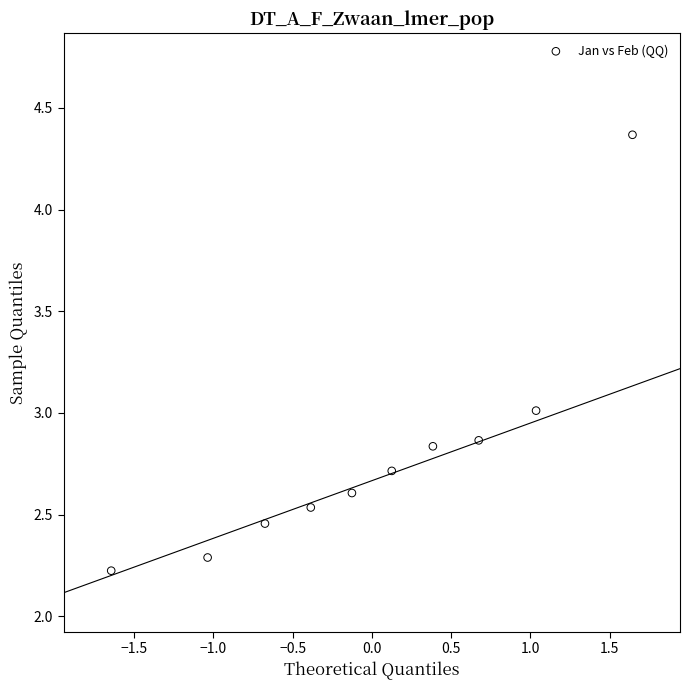

What is the range of X values (max minus min)?

3.3